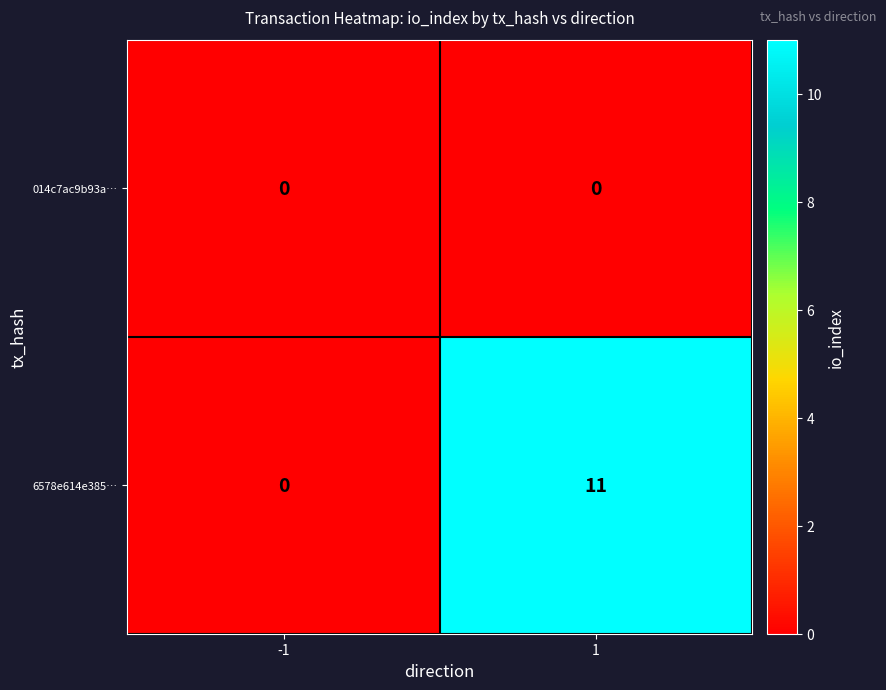

Between -1 and 1, which series saw the biggest shift?

6578e614e385…